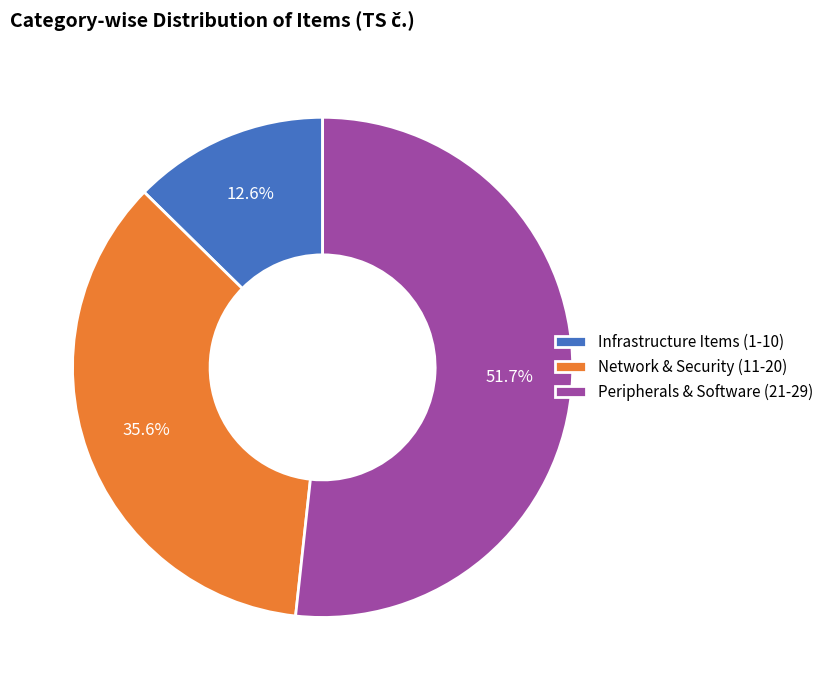

Which slice is the smallest?

Infrastructure Items (1-10)